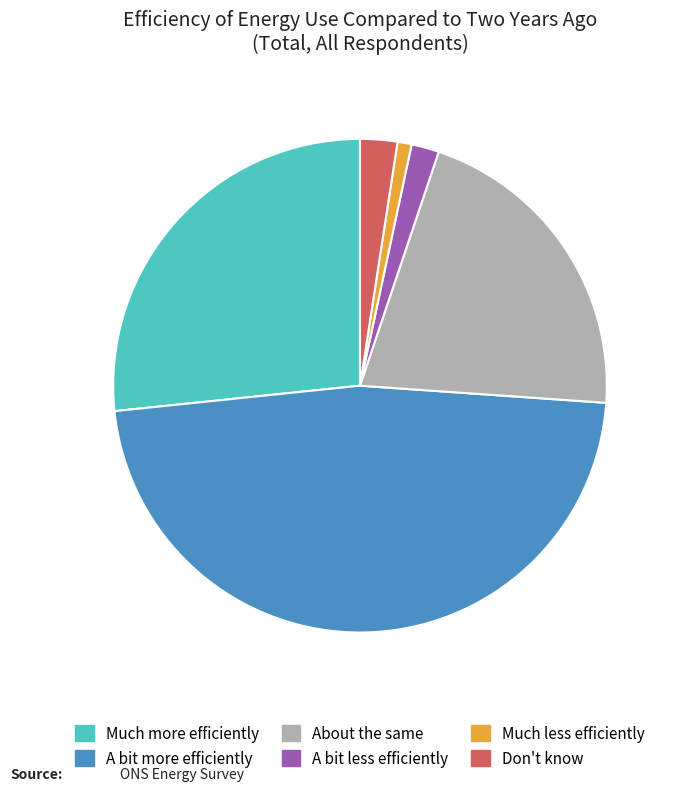

Which has a higher value, Much more efficiently or Much less efficiently?

Much more efficiently